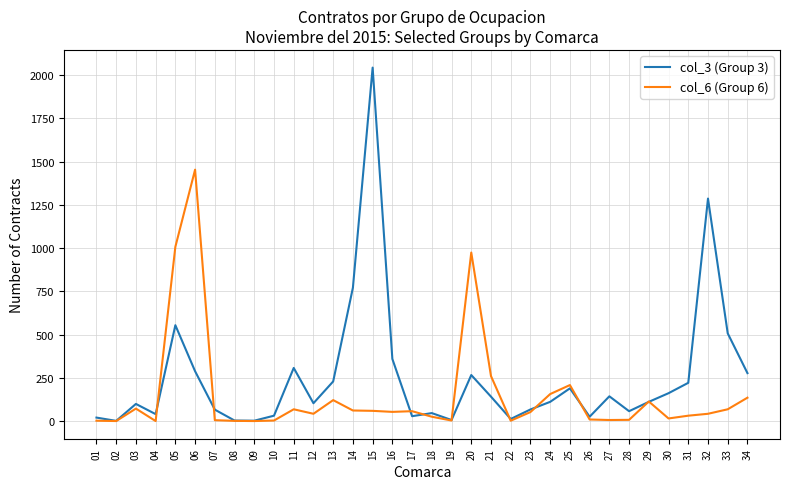

At which category does col_6 (Group 6) reach its first local peak?

03